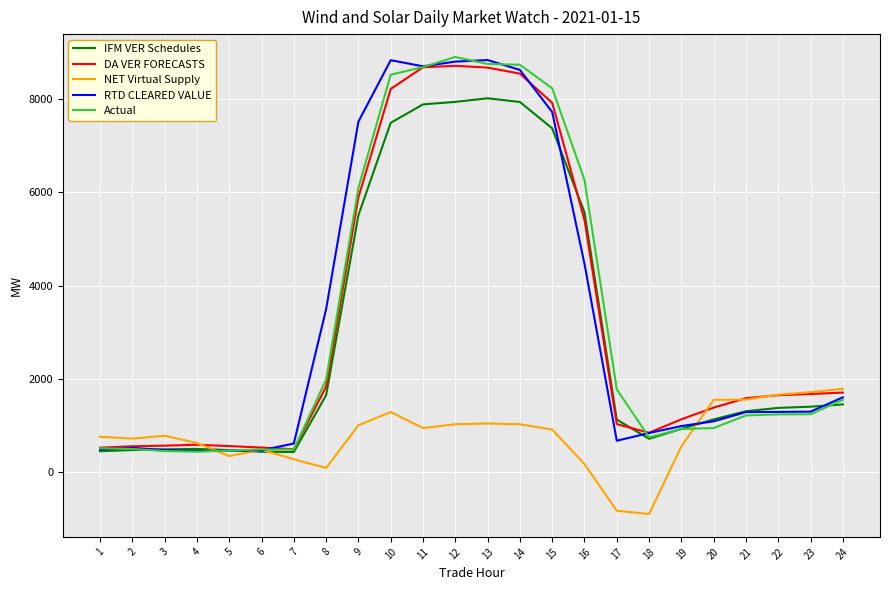

How many values in the Actual series exceed 1234?

12